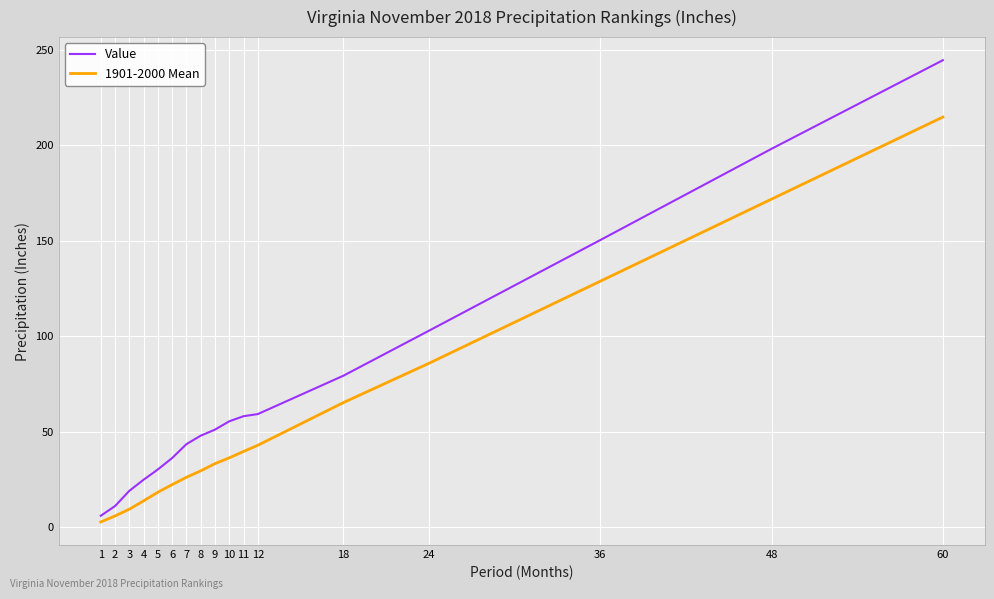

What is the highest value of the 1901-2000 Mean series?

214.7